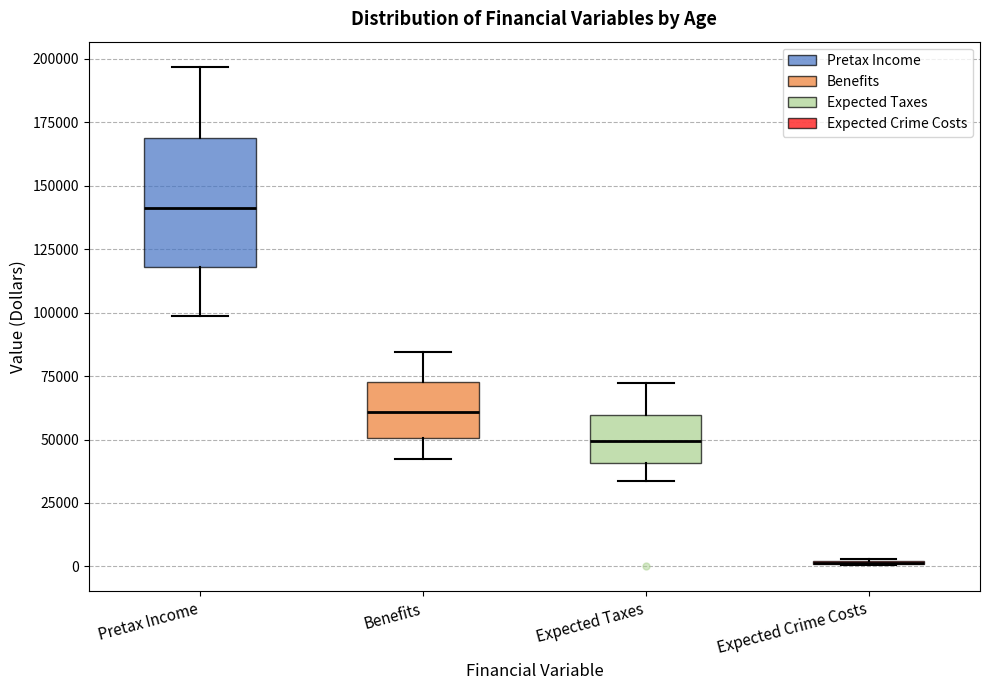

Comparing the boxes themselves (not the whiskers), which one is the tallest?

Pretax Income